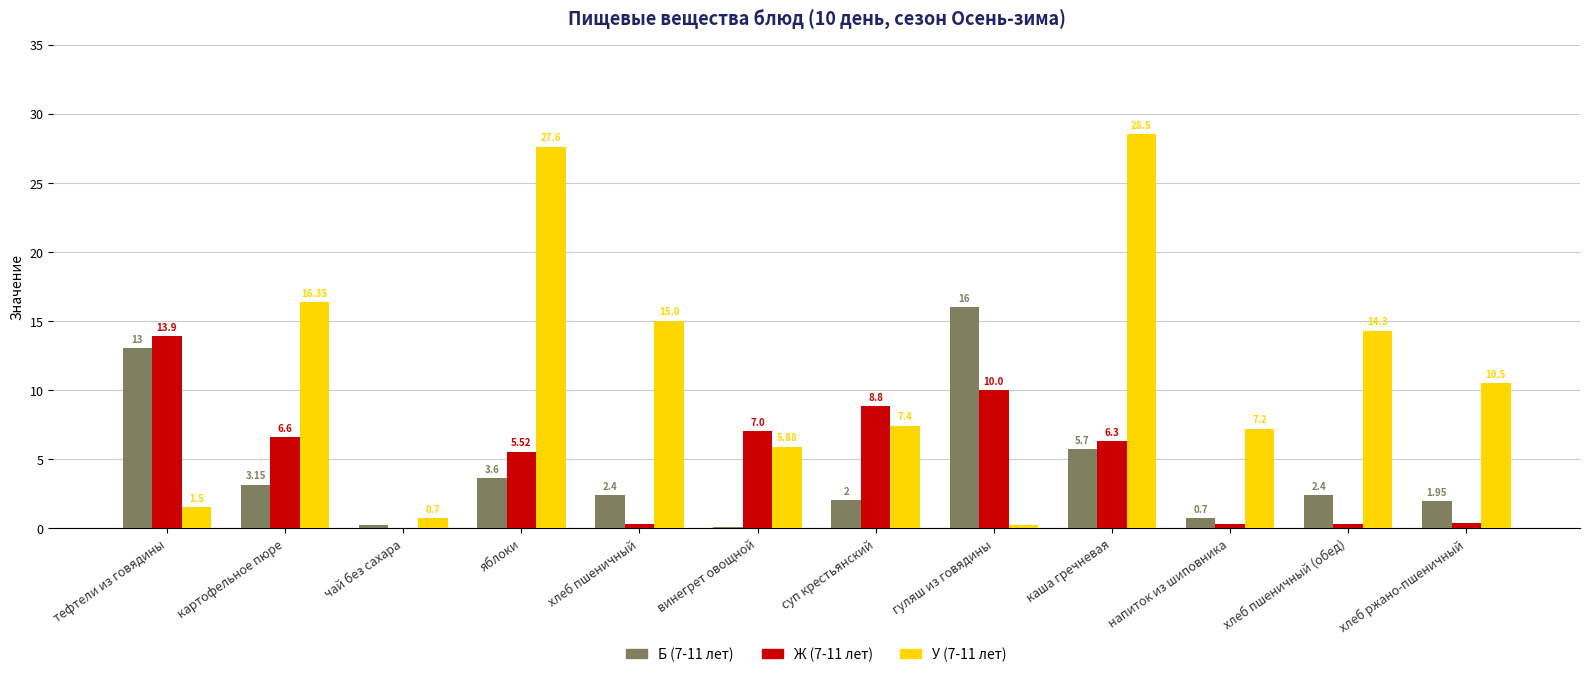

Which series changed the most between тефтели из говядины and винегрет овощной?

Б (7-11 лет)